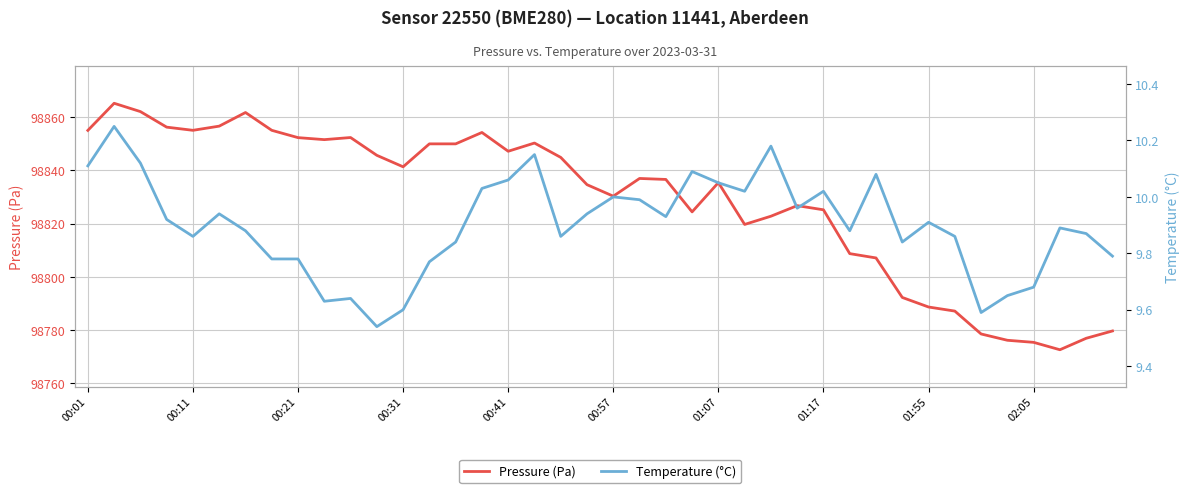

True or false: Temperature (°C) and Pressure (Pa) intersect in this chart.

False